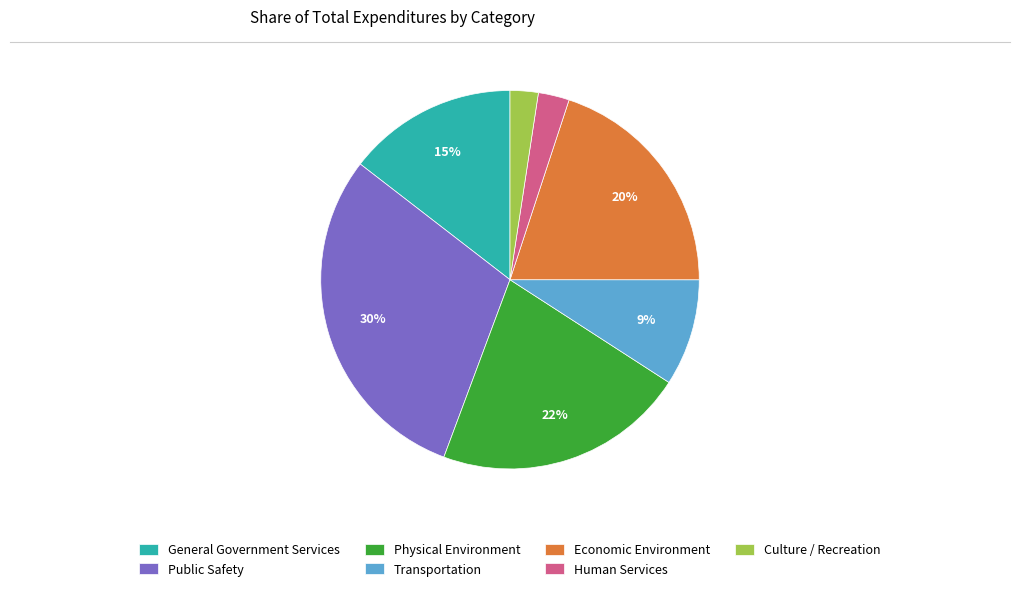

Is Public Safety the majority of the pie?

No